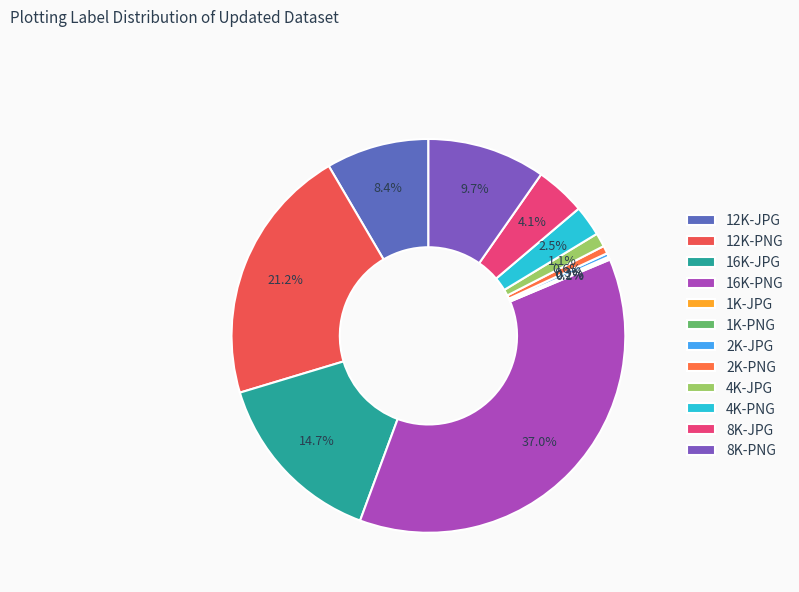

Which has a higher value, 16K-PNG or 2K-JPG?

16K-PNG